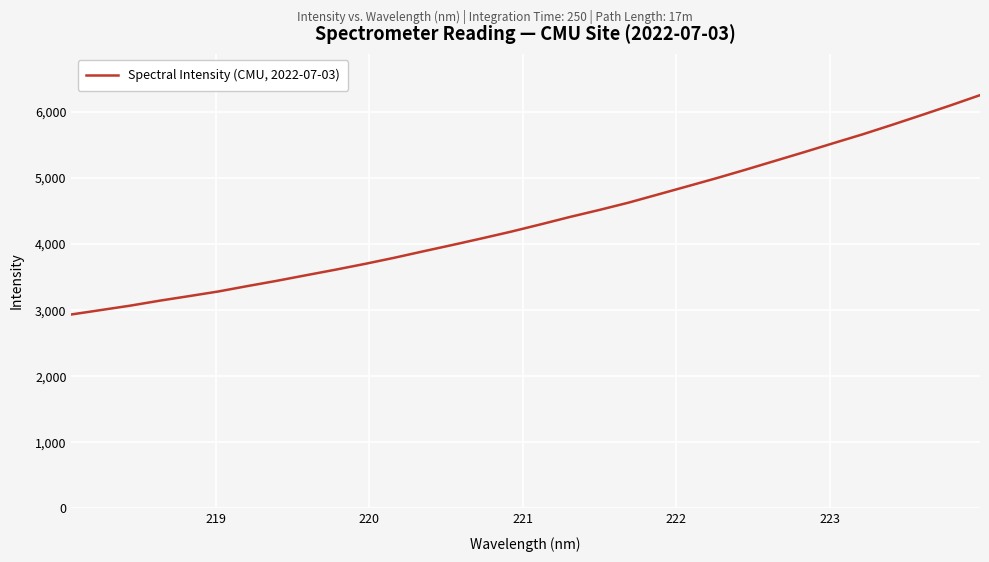

What is the minimum value shown in the chart?

2935.0